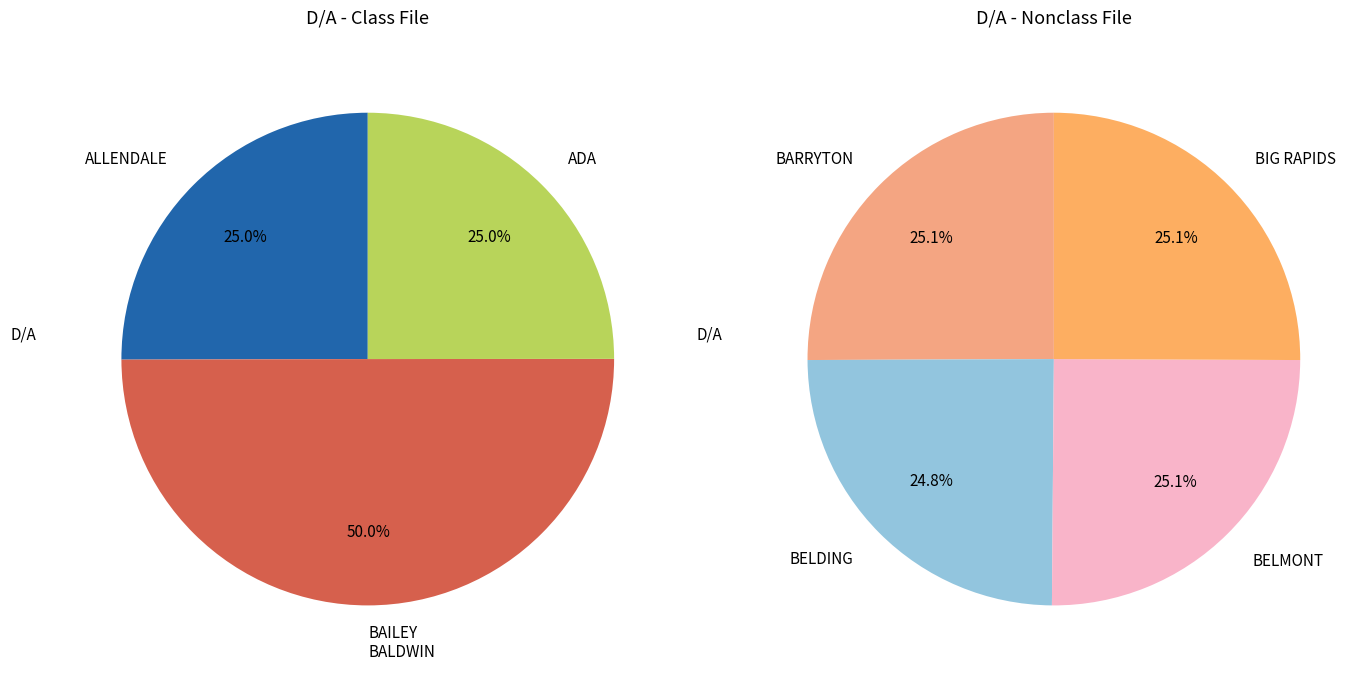

True or false: BRANCH accounts for 20% of the total.

False